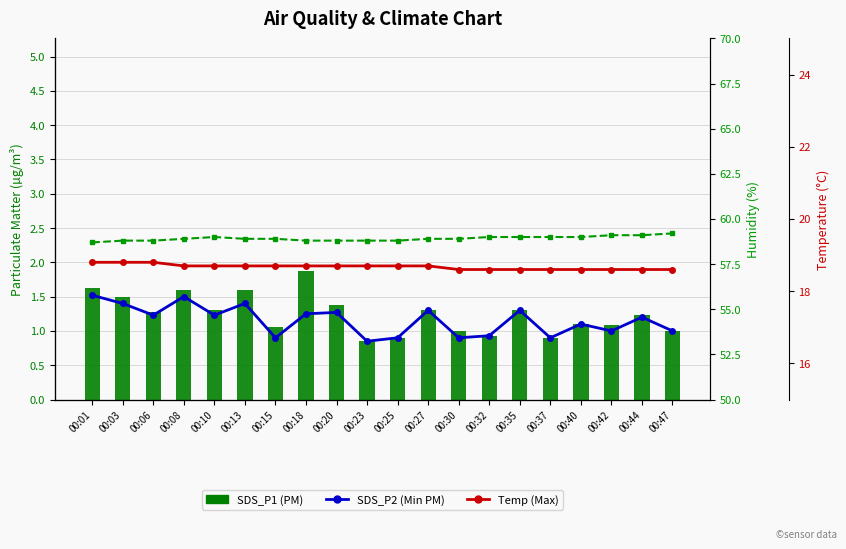

Rank the categories by Humidity value from lowest to highest.

00:01, 00:03, 00:06, 00:18, 00:20, 00:23, 00:25, 00:08, 00:13, 00:15, 00:27, 00:30, 00:10, 00:32, 00:35, 00:37, 00:40, 00:42, 00:44, 00:47